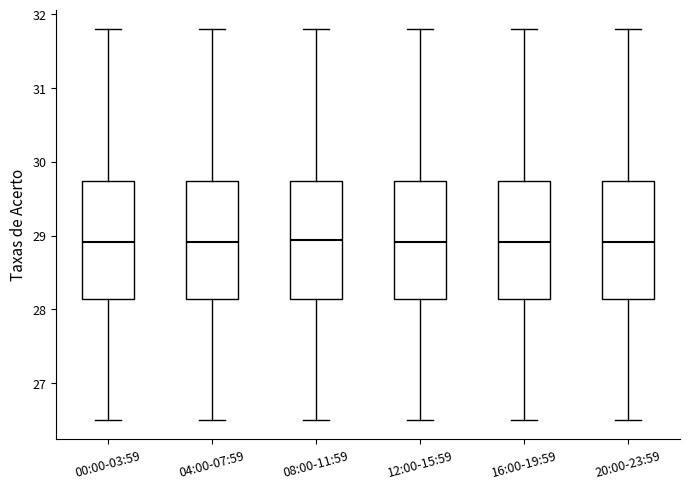

Where does the upper whisker of the box for 00:00-03:59 end on the y-axis? The values are not printed on the chart, so give them approximately, as read against the axis.

31.8